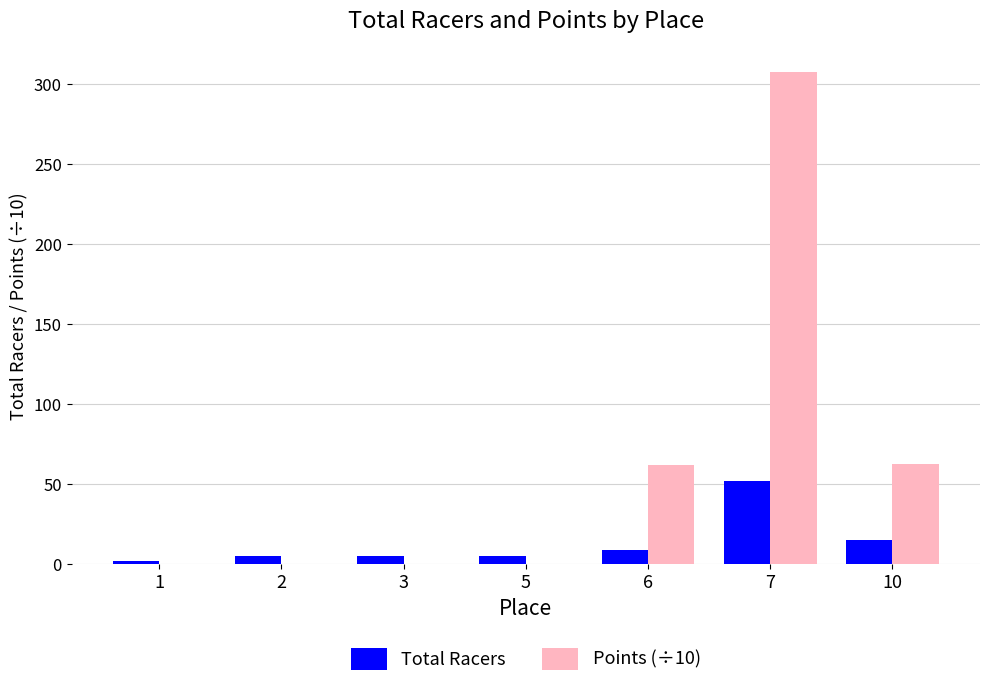

How many data points in Points (÷10) are above 0?

3